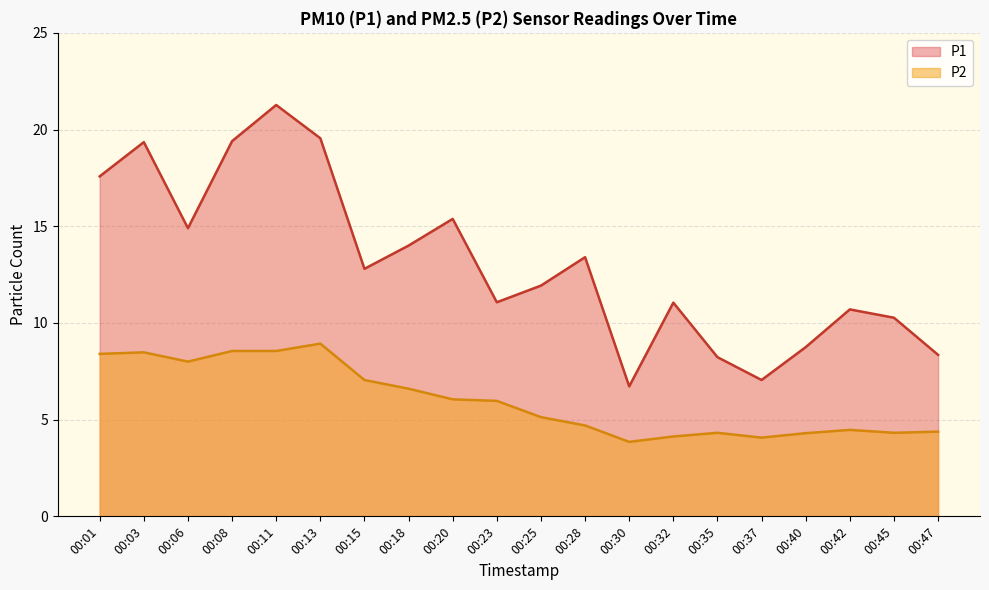

How many distinct data groups are displayed?

2